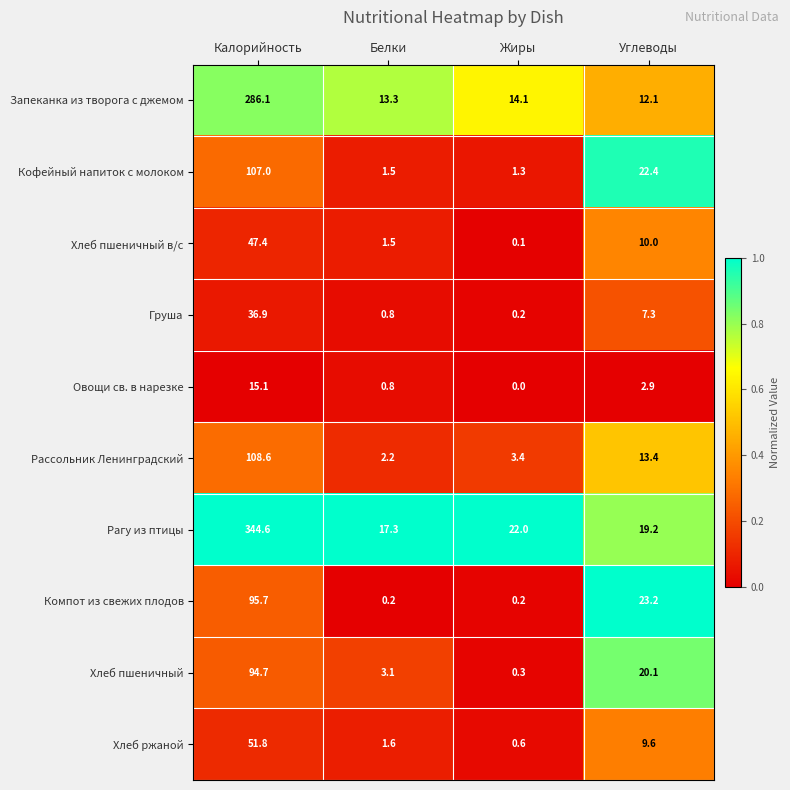

Which series has the widest spread of values?

Рагу из птицы